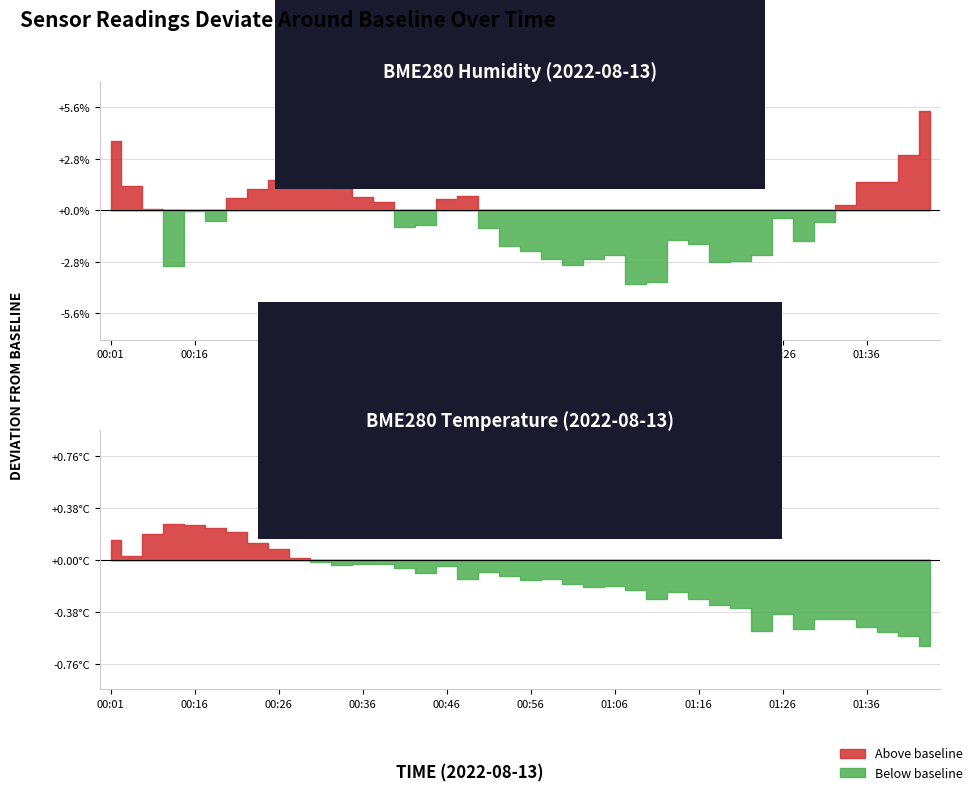

Reading left to right, extract all data points from this chart.

BME280_humidity: 00:01=86.8	00:03=84.3	00:09=83.0	00:14=80.0	00:16=83.0	00:19=82.4	00:21=83.7	00:24=84.1	00:26=84.7	00:29=84.5	00:31=85.7	00:33=84.2	00:36=83.7	00:38=83.4	00:41=82.1	00:44=82.2	00:46=83.6	00:48=83.8	00:51=82.0	00:53=81.1	00:56=80.8	00:58=80.4	01:01=80.0	01:03=80.4	01:06=80.6	01:08=79.0	01:11=79.1	01:13=81.4	01:16=81.2	01:18=80.2	01:21=80.2	01:23=80.6	01:26=82.6	01:28=81.4	01:31=82.4	01:33=83.3	01:36=84.5	01:38=84.5	01:40=86.0	01:43=88.4
BME280_temperature: 00:01=19.5	00:03=19.4	00:09=19.6	00:14=19.7	00:16=19.6	00:19=19.6	00:21=19.6	00:24=19.5	00:26=19.5	00:29=19.4	00:31=19.4	00:33=19.4	00:36=19.4	00:38=19.4	00:41=19.3	00:44=19.3	00:46=19.4	00:48=19.3	00:51=19.3	00:53=19.3	00:56=19.2	00:58=19.3	01:01=19.2	01:03=19.2	01:06=19.2	01:08=19.2	01:11=19.1	01:13=19.2	01:16=19.1	01:18=19.1	01:21=19.1	01:23=18.9	01:26=19.0	01:28=18.9	01:31=19.0	01:33=19.0	01:36=18.9	01:38=18.9	01:40=18.8	01:43=18.8